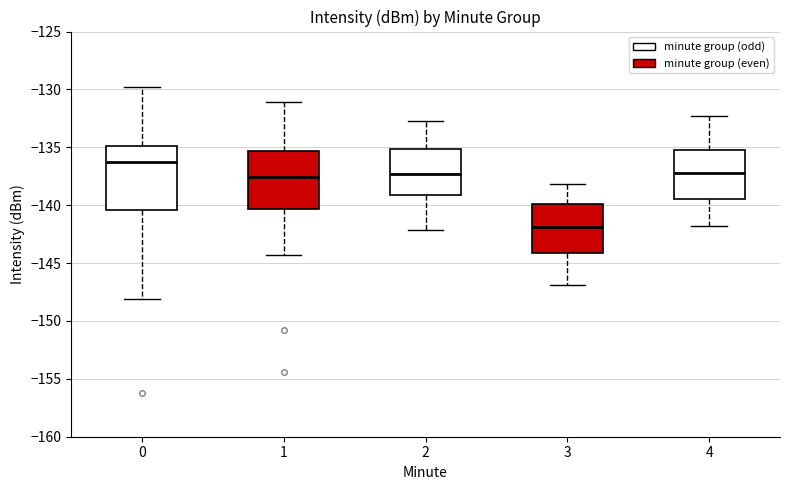

Reading left to right, read every box against the y-axis: the position of its median line, the range the box covers, and the ends of its whiskers. The values are not printed on the chart, so give them approximately, as read against the axis.

0: median -136.0, box -140.5 to -135.0, whiskers -148.0 to -129.5
1: median -137.5, box -140.5 to -135.5, whiskers -144.5 to -131.0
2: median -137.5, box -139.0 to -135.0, whiskers -142.0 to -132.5
3: median -142.0, box -144.0 to -140.0, whiskers -147.0 to -138.0
4: median -137.0, box -139.5 to -135.5, whiskers -142.0 to -132.5